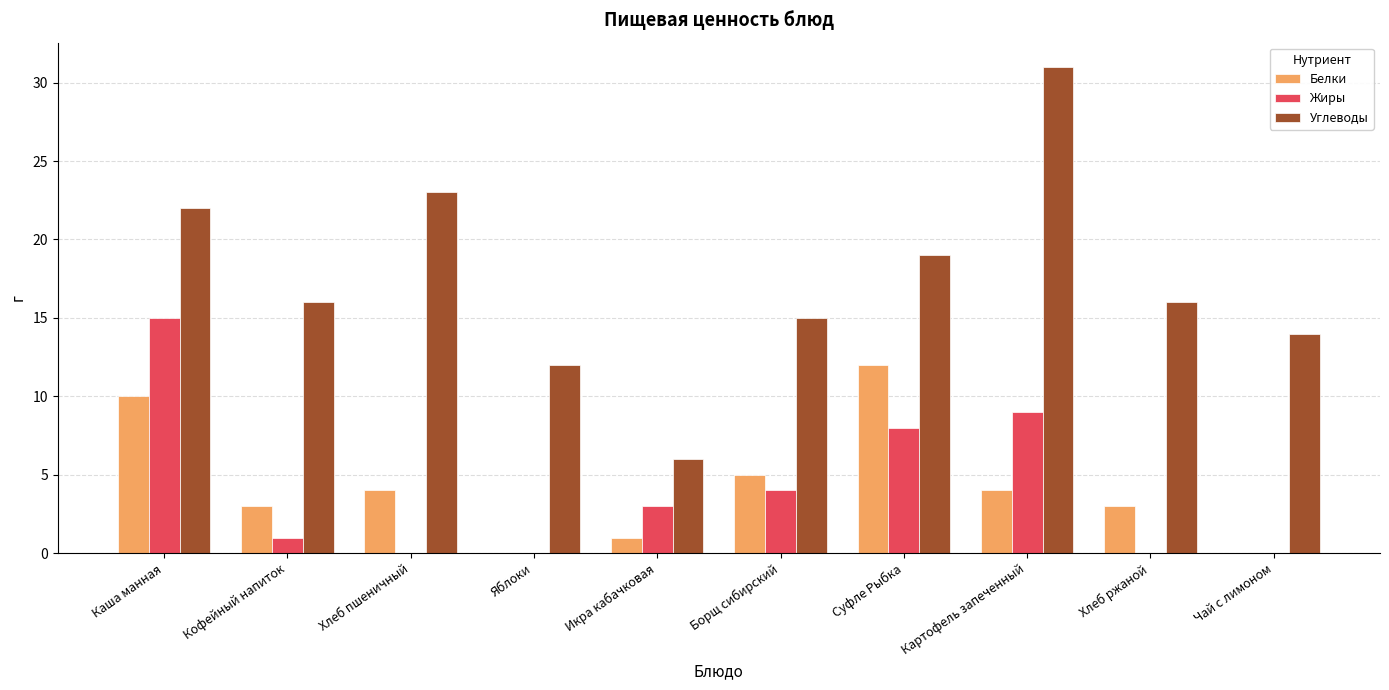

What is the difference between the Углеводы values at Икра кабачковая and Яблоки?

6